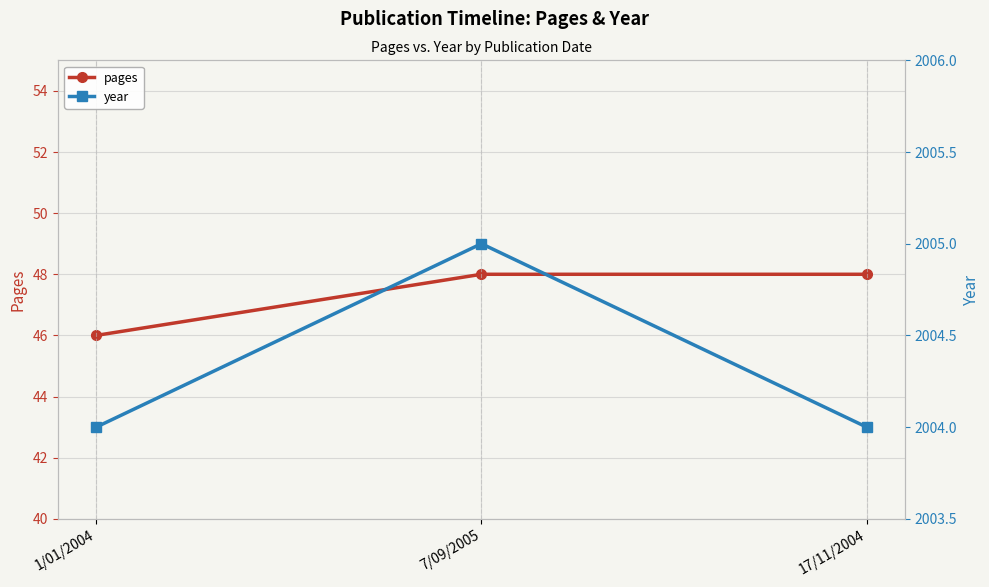

List the series in order of their peak value, lowest first.

pages, year